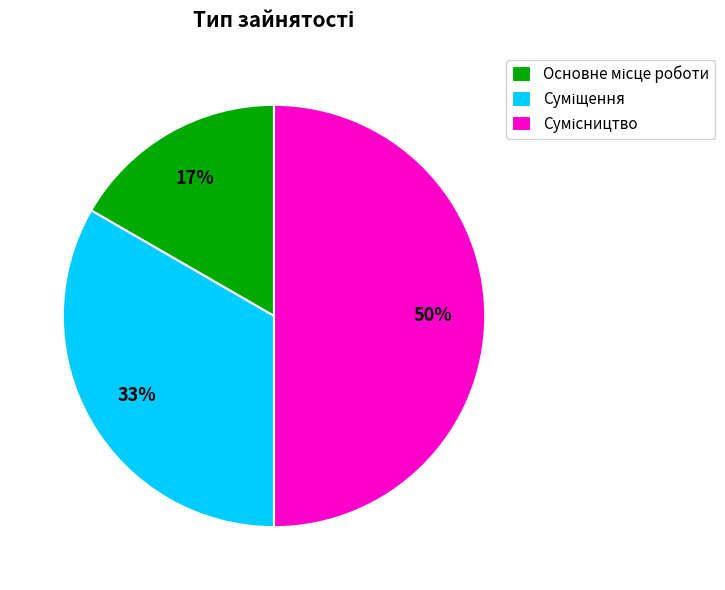

To the nearest percent, what is the difference between the largest and smallest slice percentages?

33%